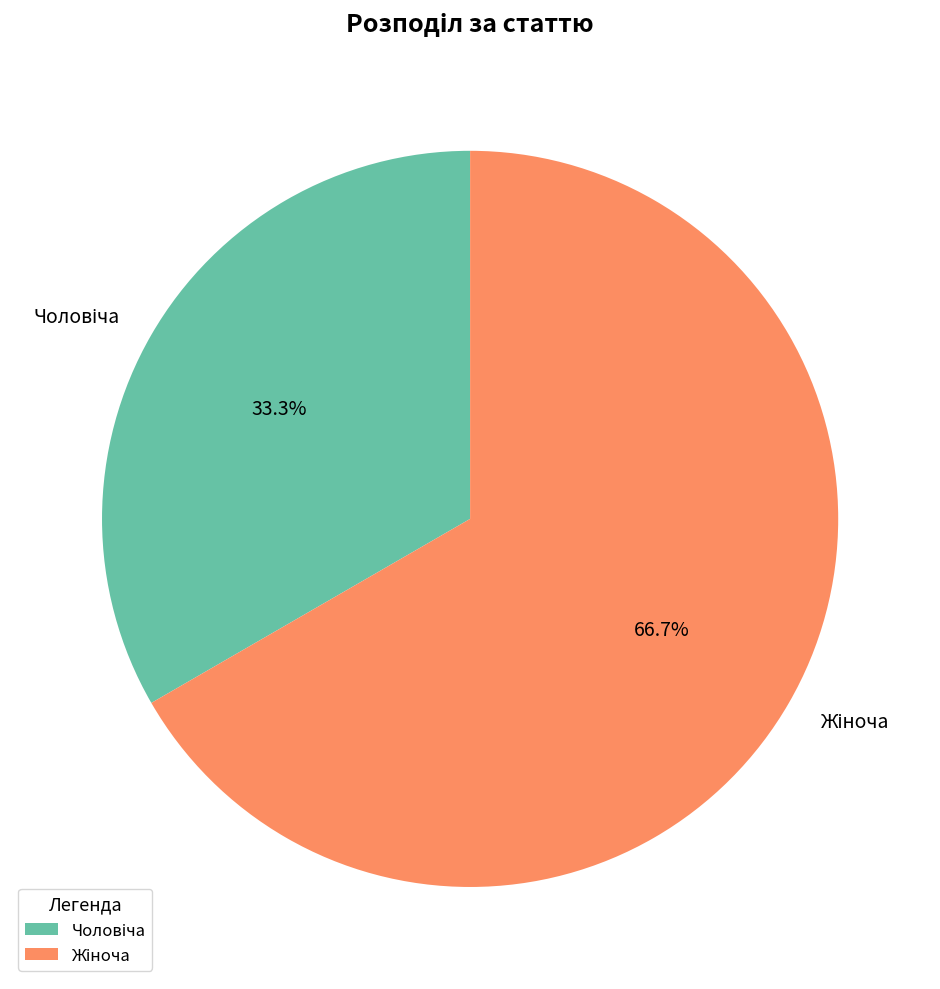

Is there a majority slice in this chart?

Yes